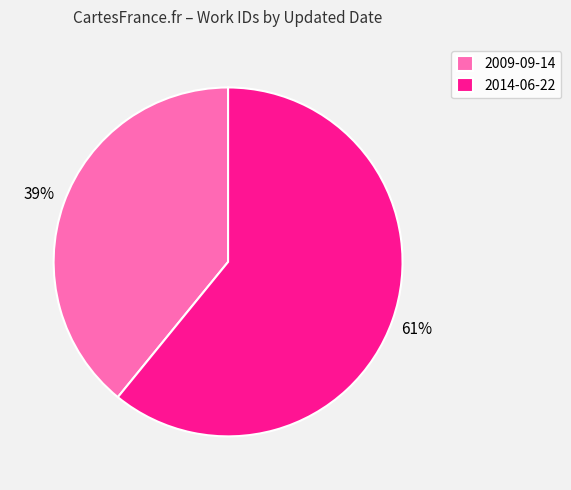

Approximately how many times larger is the value at 2014-06-22 compared to 2009-09-14?

1.6